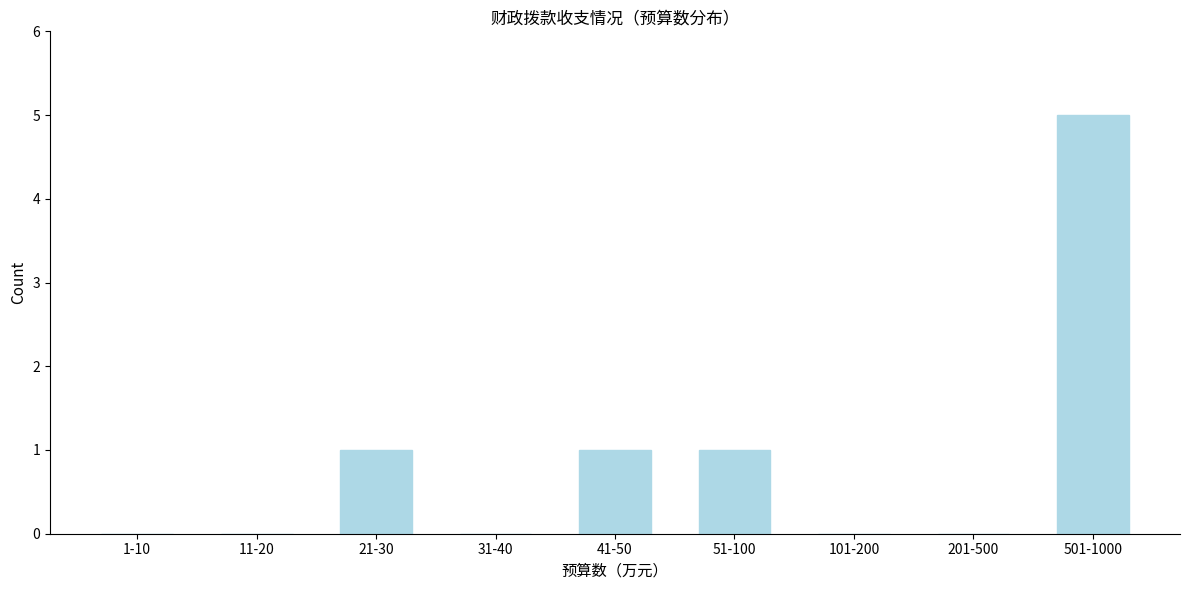

Reading left to right, list all the values displayed in this chart.

1-10=0	11-20=0	21-30=1	31-40=0	41-50=1	51-100=1	101-200=0	201-500=0	501-1000=5